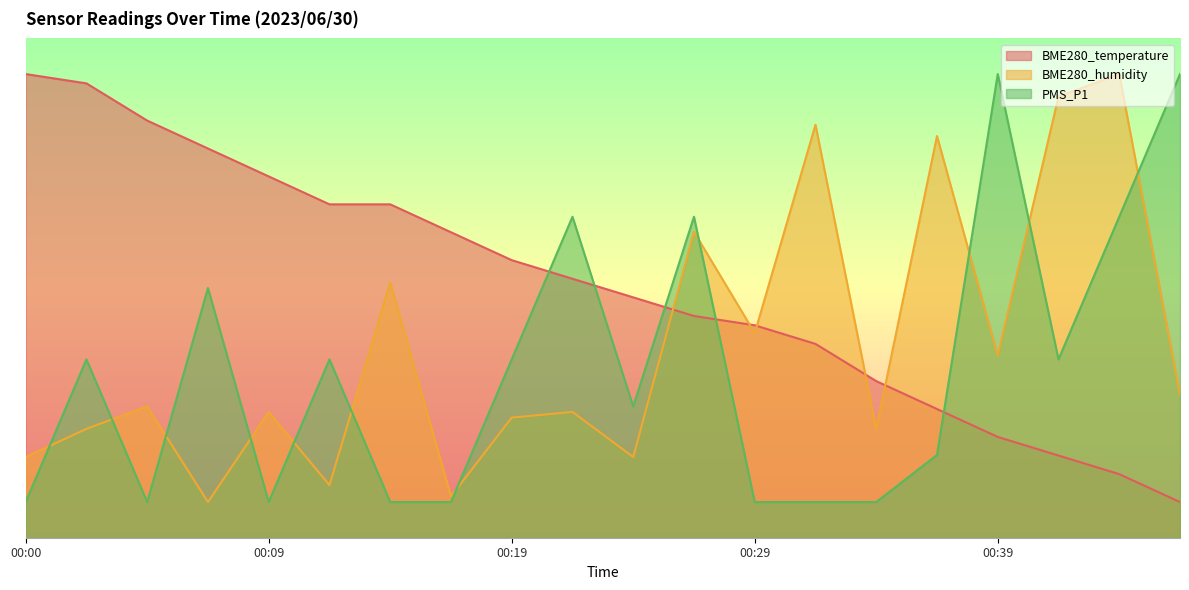

Reading right to left, list all the values displayed in this chart.

BME280_temperature: 5.0	8.9	11.5	14.1	18.0	22.0	27.2	29.8	31.1	33.7	36.3	38.9	42.8	46.7	46.7	50.7	54.6	58.5	63.7	65.0
BME280_humidity: 20.0	65.0	61.8	25.5	56.3	15.3	57.9	28.7	42.9	11.3	17.6	16.8	5.8	35.8	7.4	17.6	5.0	18.4	15.3	11.3
PMS_P1: 65.0	45.0	25.0	65.0	11.6	5.0	5.0	5.0	45.0	18.4	45.0	25.0	5.0	5.0	25.0	5.0	35.0	5.0	25.0	5.0